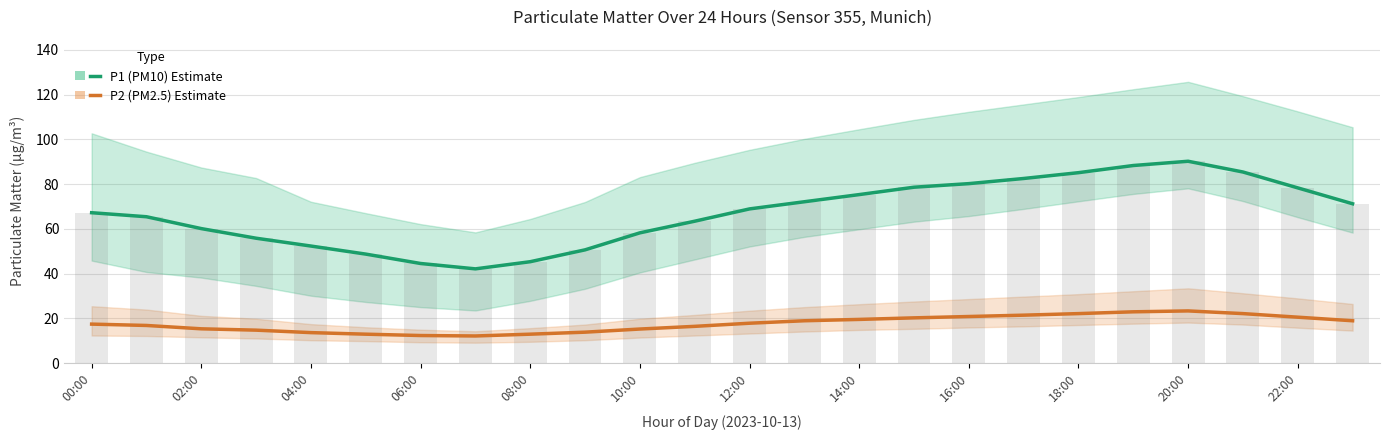

Reading left to right, transcribe all the data shown in this chart.

P1 (PM10) Estimate: 67.2	65.4	60.1	55.8	52.3	48.7	44.5	42.1	45.3	50.6	58.2	63.4	68.9	72.1	75.3	78.6	80.2	82.5	85.1	88.3	90.2	85.4	78.3	71.2
P2 (PM2.5) Estimate: 17.4	16.8	15.3	14.7	13.6	12.9	12.3	12.1	12.9	13.8	15.2	16.4	17.8	18.9	19.5	20.2	20.8	21.4	22.1	22.9	23.3	22.1	20.5	18.9